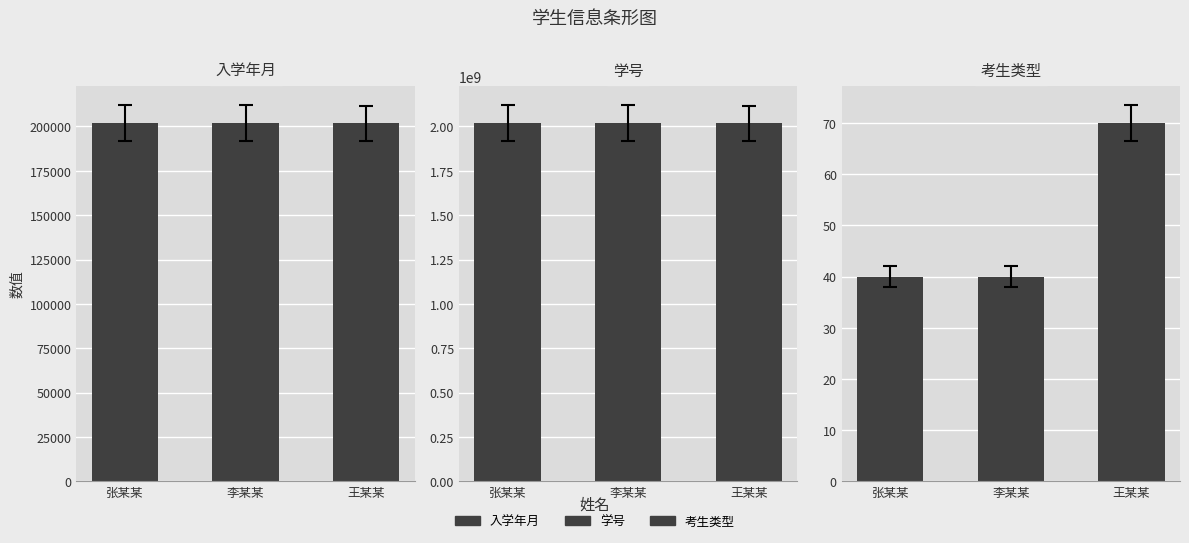

Which series has the largest total across all categories?

学号